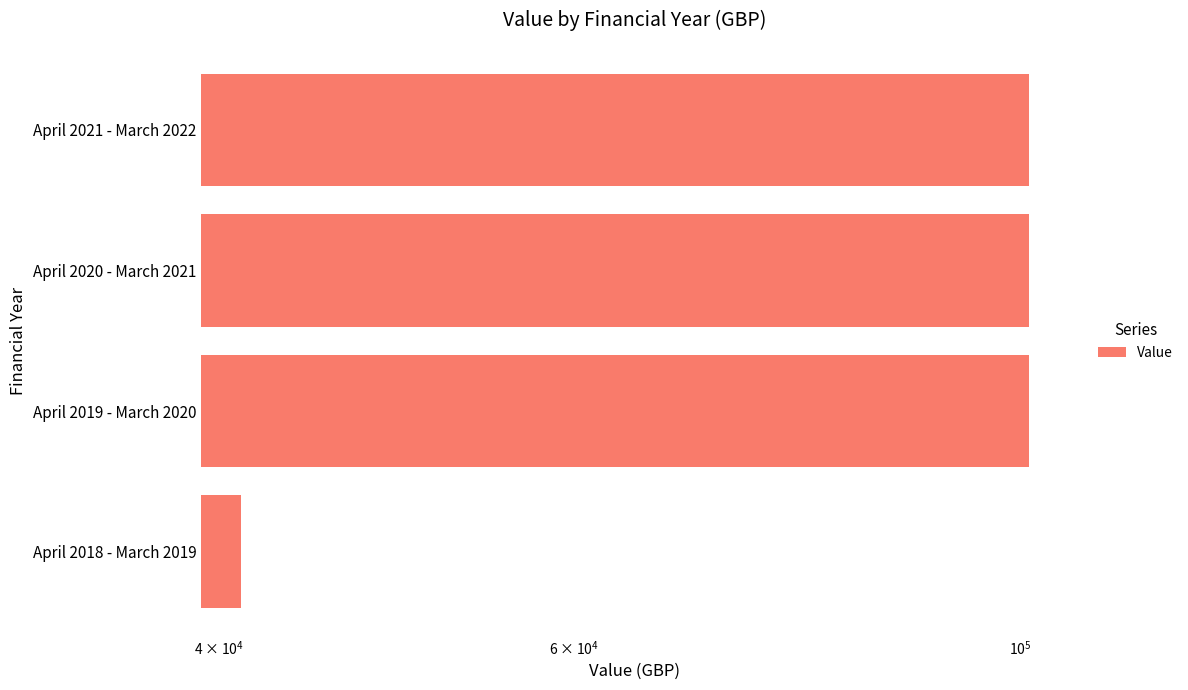

Which has a higher value, April 2018 - March 2019 or April 2019 - March 2020?

April 2019 - March 2020